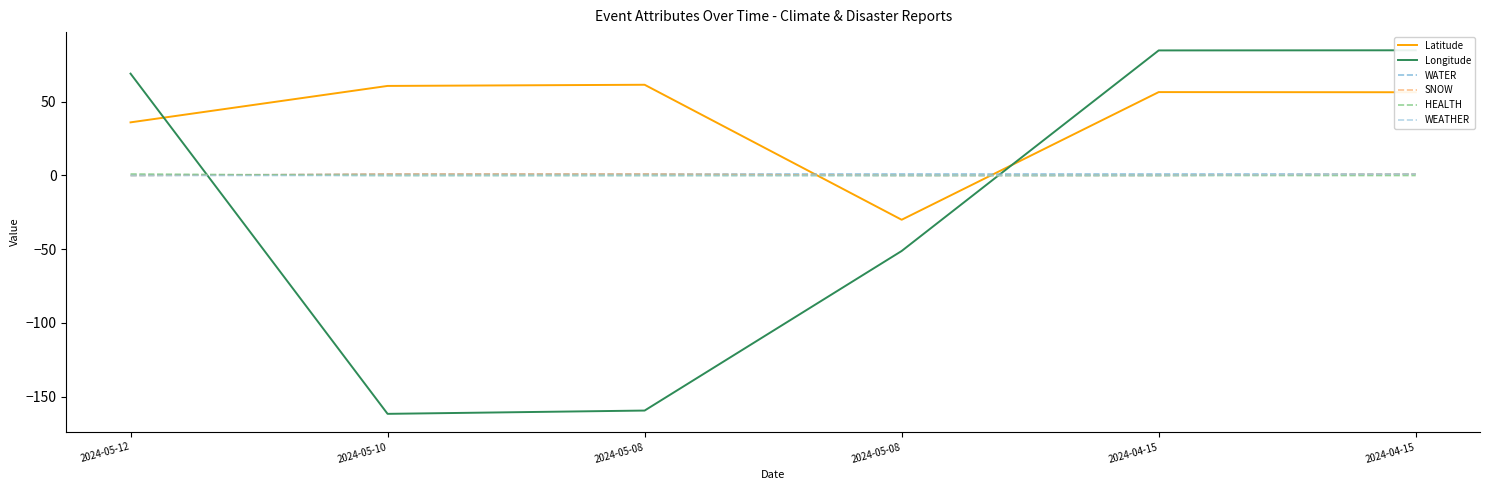

What is the difference between the second highest and minimum values in the WATER series?

1.0